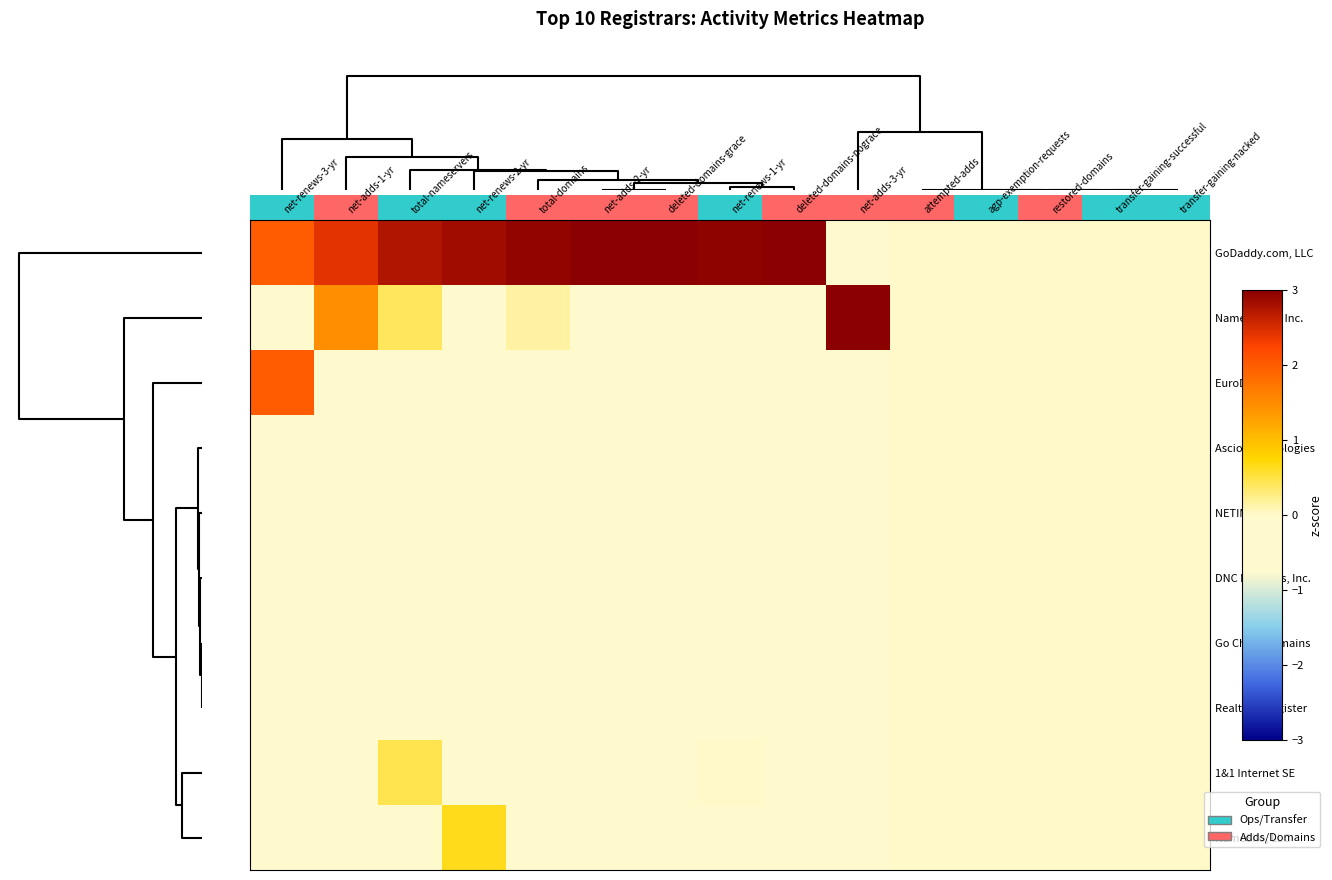

List the series in order of their peak value, lowest first.

Ascio Technologies, NETIM SARL, DNC Holdings, Inc., Go China Domains, Realtime Register, 1&1 Internet SE, NameSilo, LLC, EuroDNS S.A., NameCheap, Inc., GoDaddy.com, LLC